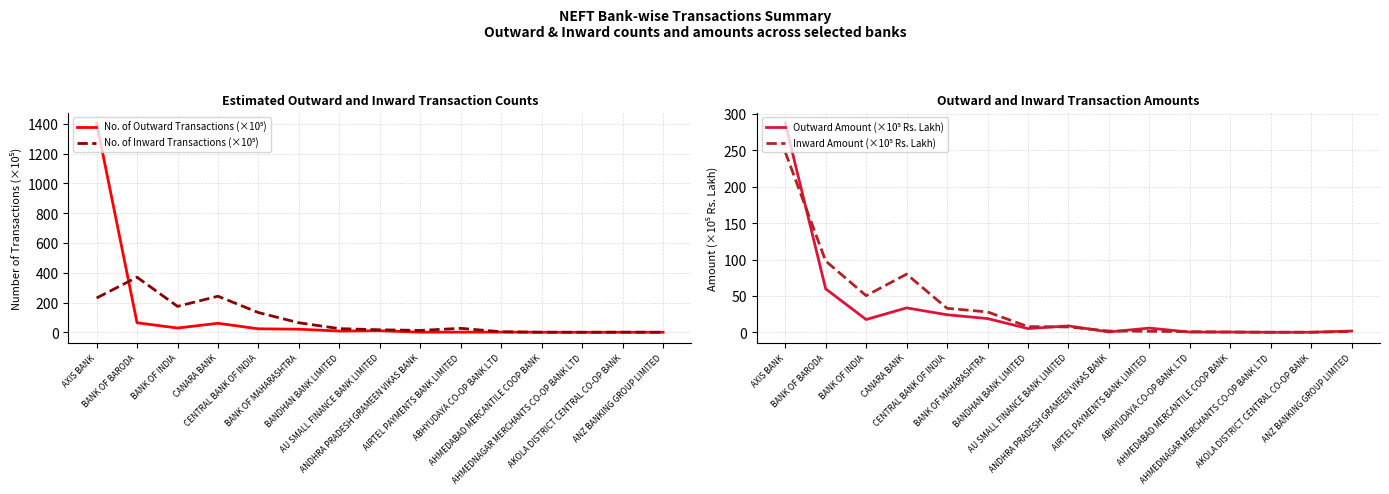

Which label corresponds to the smallest value in the chart?

AHMEDNAGAR MERCHANTS CO-OP BANK LTD